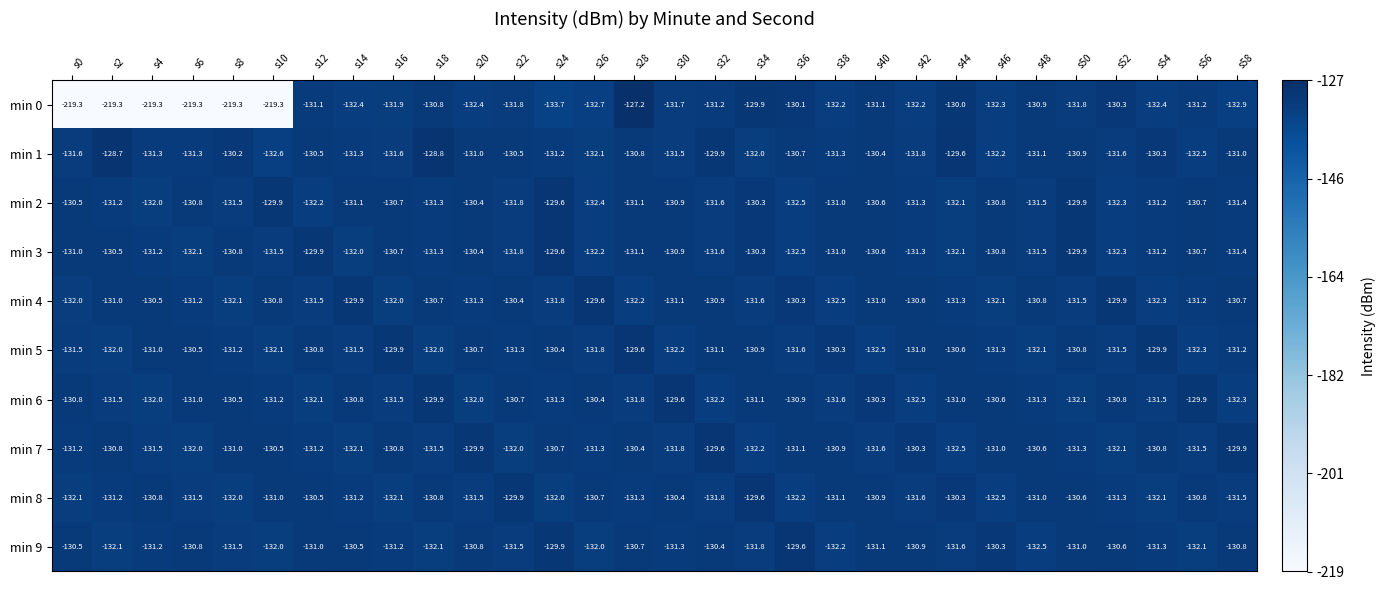

What is the sum of all min 6 values?

-3935.2